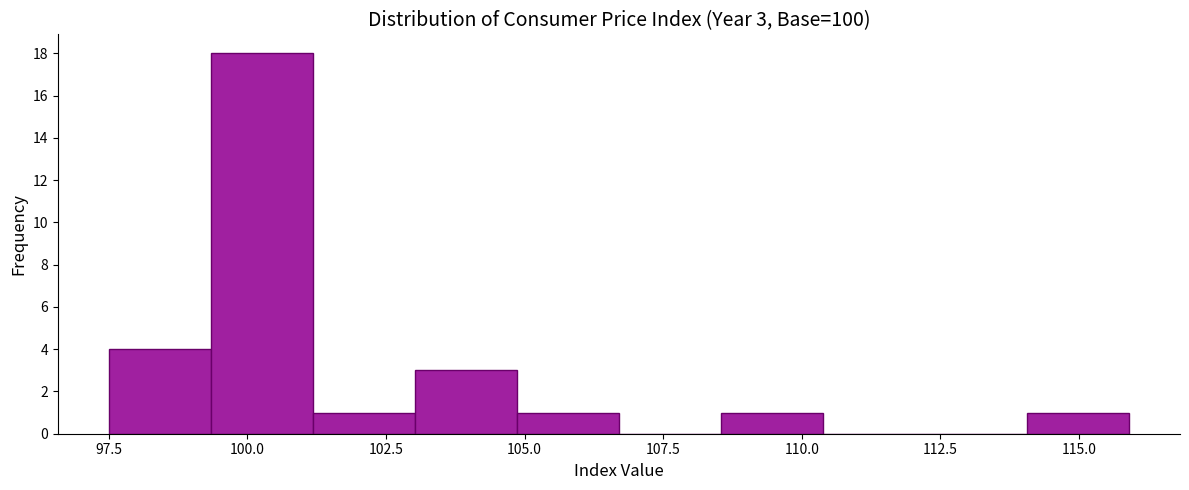

Around what value on the x-axis is the tallest bar? Give the approximate position of its centre, as read against the axis.

100.5